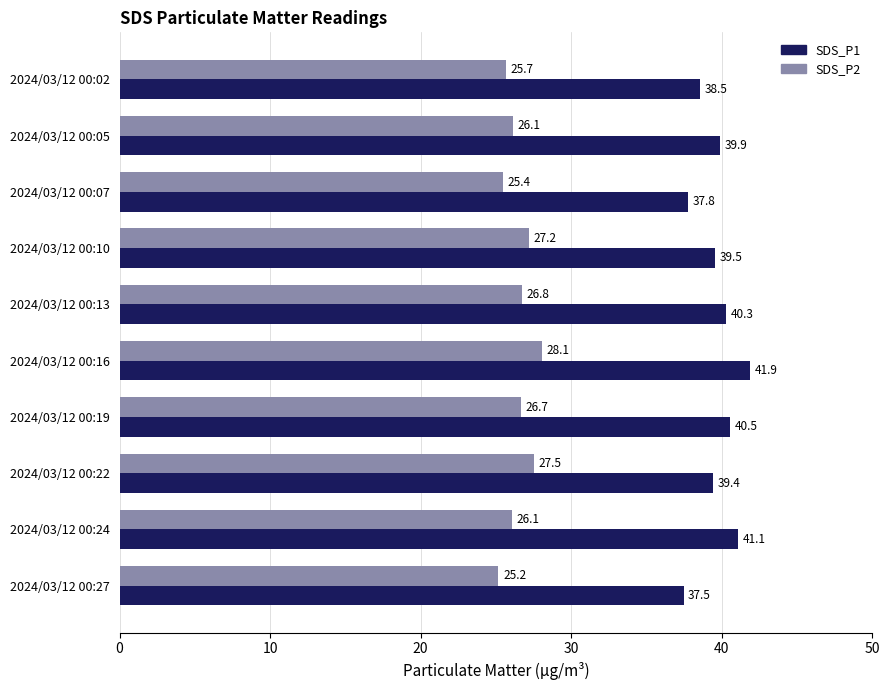

At how many categories does at least one series exceed 38?

8